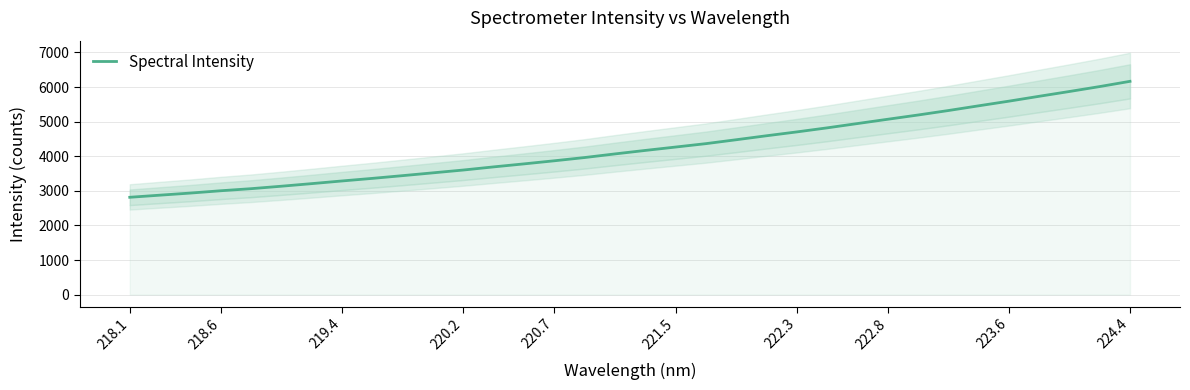

What is the greatest value displayed?

6165.4